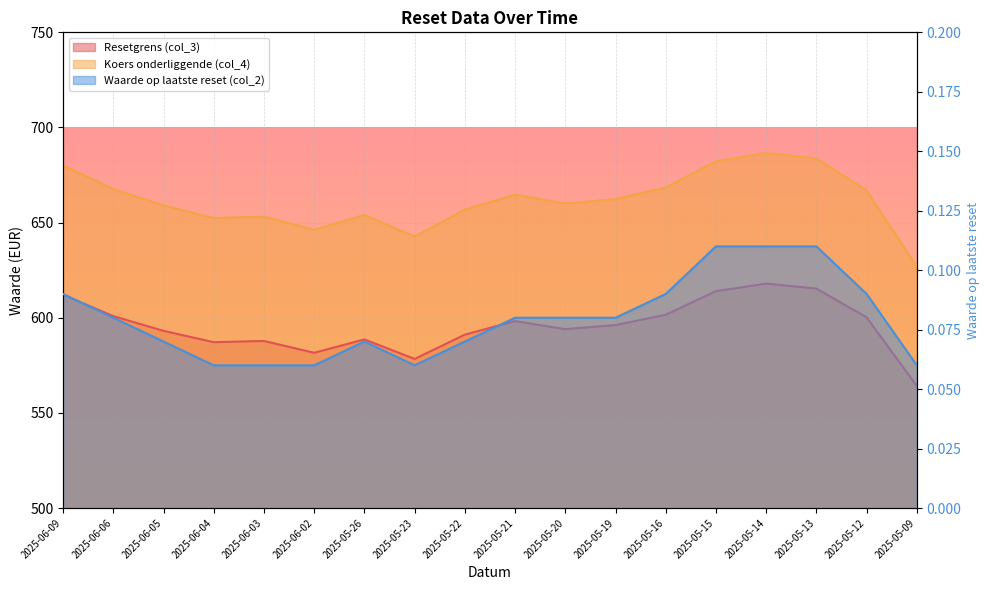

What is the label of the 3rd point from the left?

2025-06-05